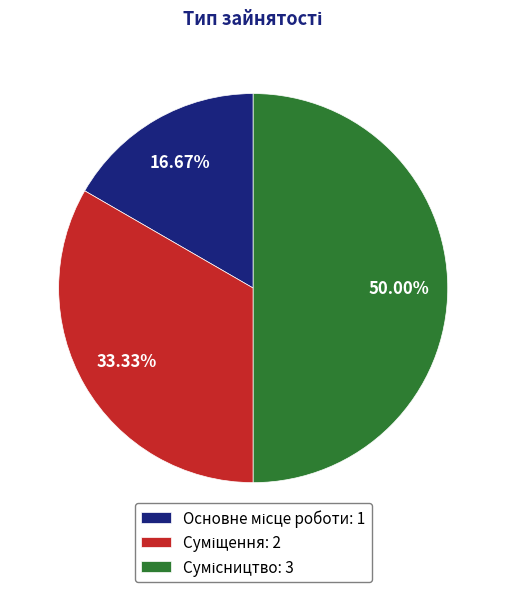

Which slice is the largest?

Сумісництво